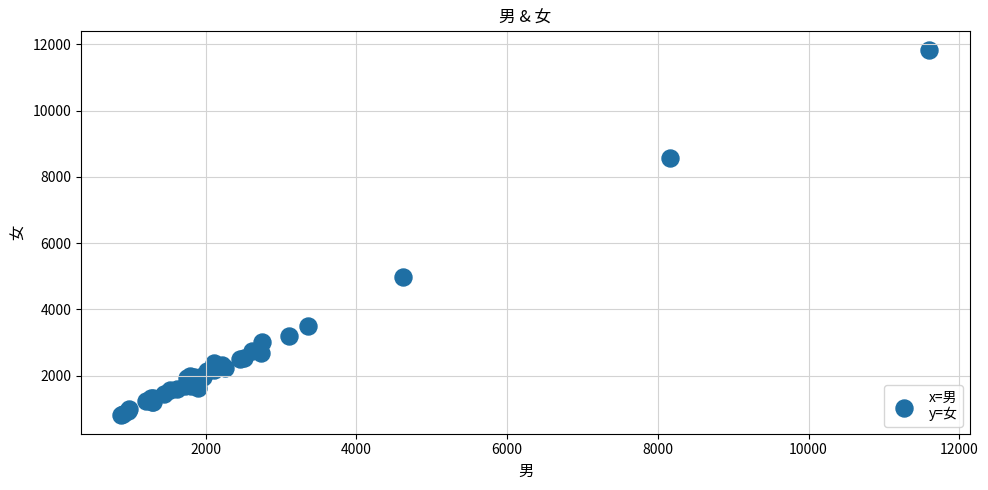

What Y value in the scatter plot is closest to 6319?

4967